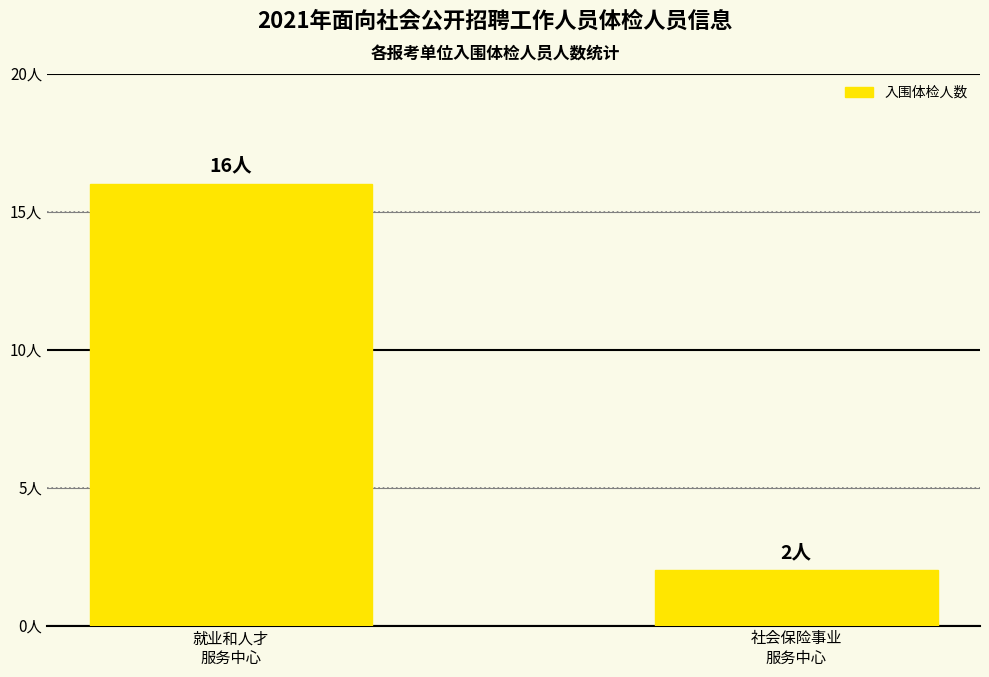

What is the difference between the maximum and minimum values?

14